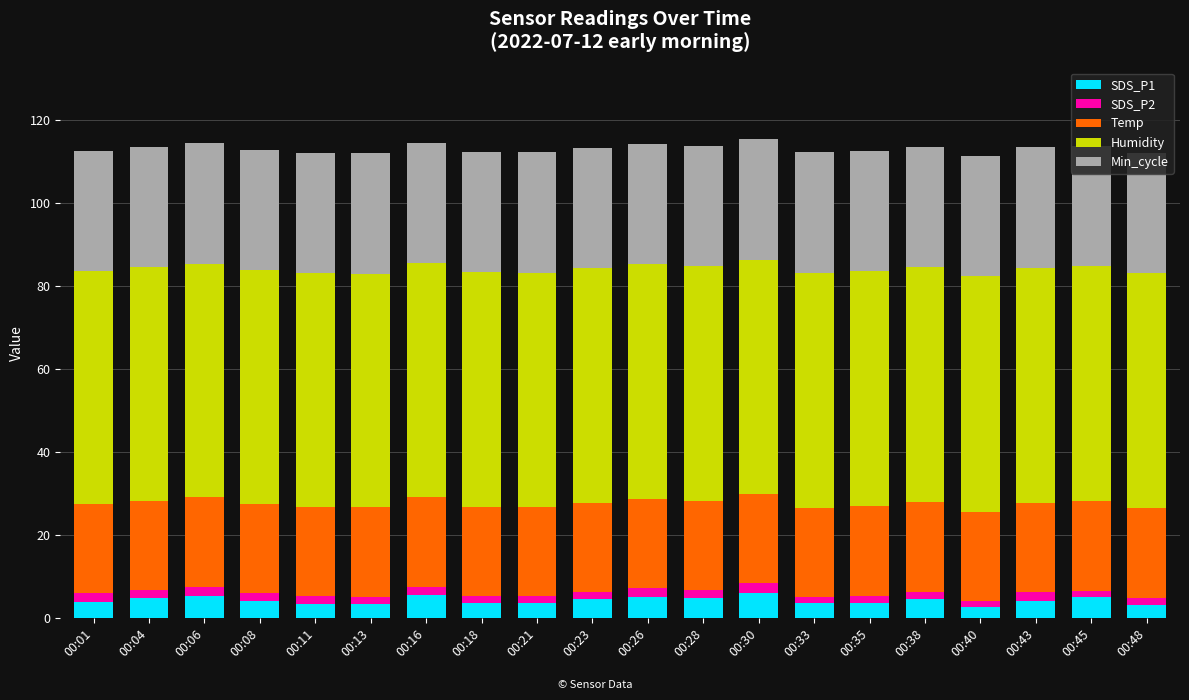

What is the maximum value for SDS_P1?

6.1